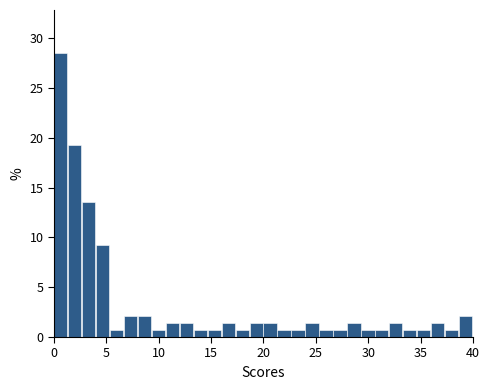

Around what value on the x-axis is the tallest bar? Give the approximate position of its centre, as read against the axis.

0.5